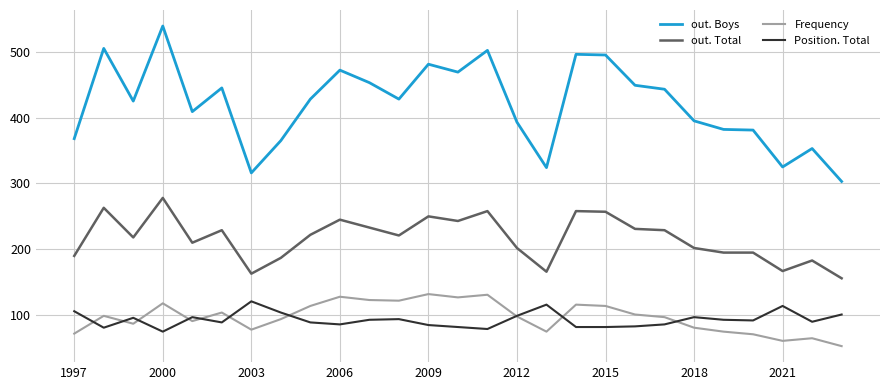

True or false: Frequency and out. Total cross at least once.

False